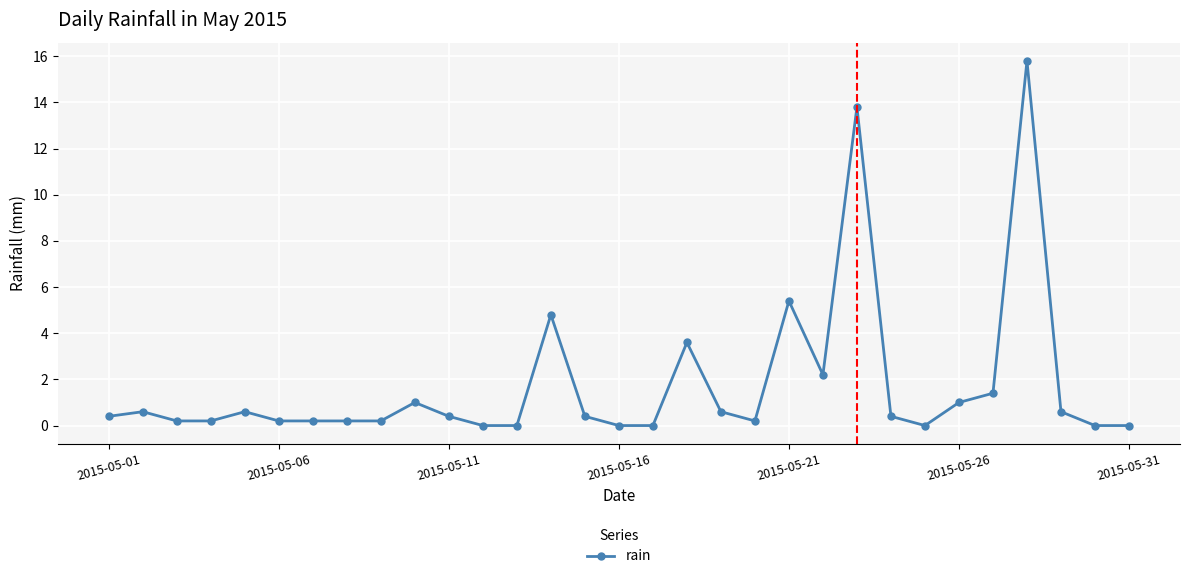

What is the difference between the maximum and minimum values?

15.8